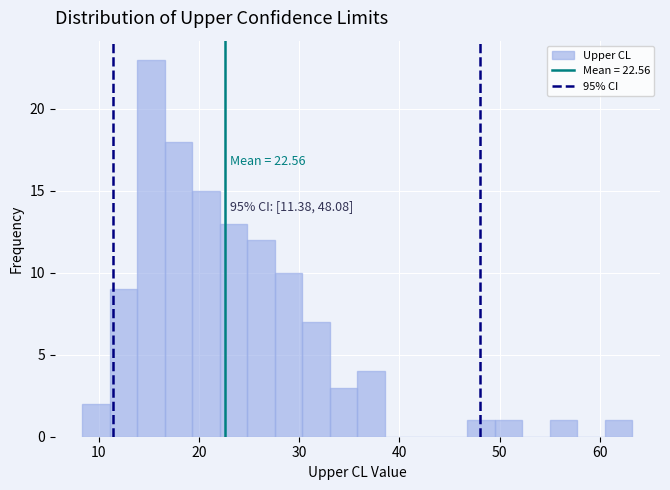

Read against the x-axis, roughly where is the centre of the tallest bar?

15